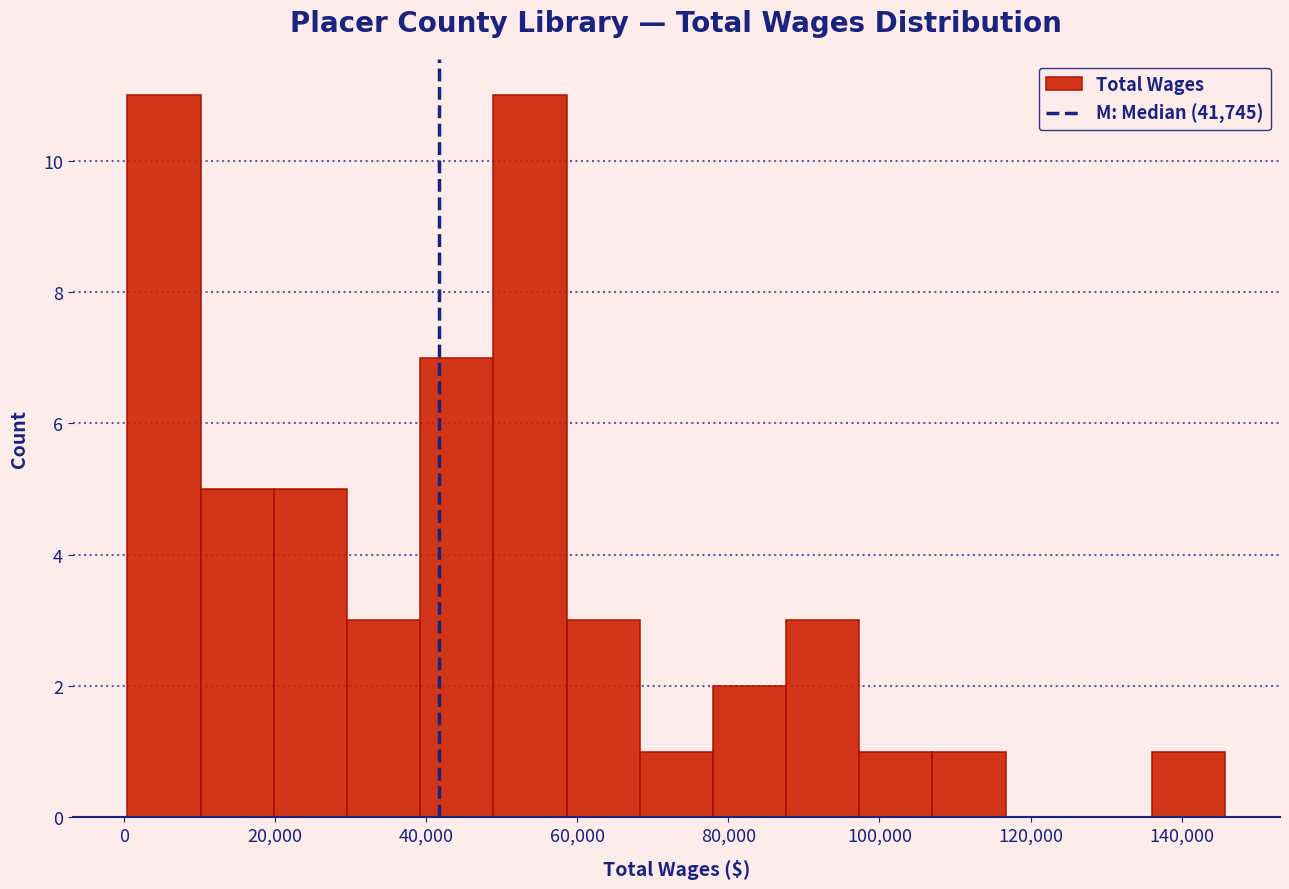

What is the height of the bar covering 78000 to 88000 on the x-axis? Neither the bar edges nor the heights are printed on the chart, so give them approximately, as read against the axes.

2